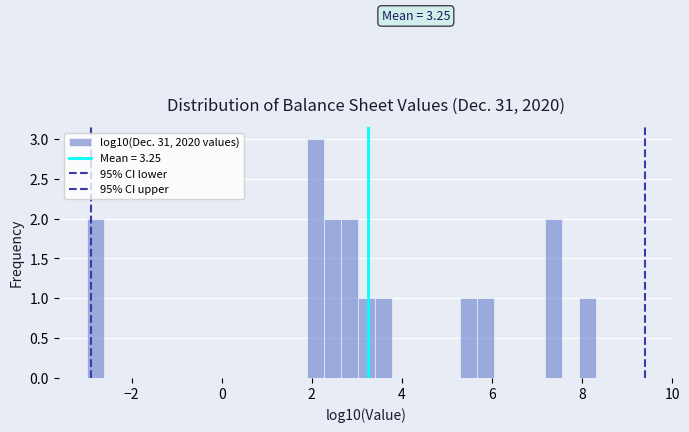

Around what value on the x-axis is the tallest bar? Give the approximate position of its centre, as read against the axis.

2.0